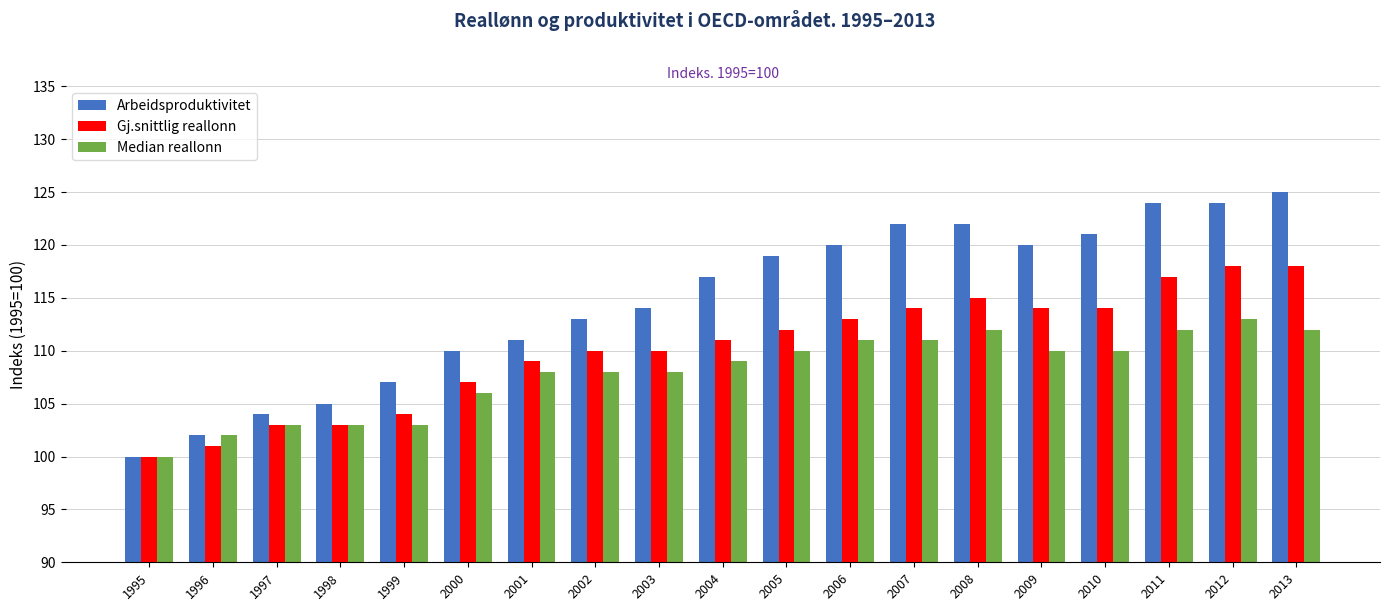

The Median reallonn series shows 109 at 2004. True or false?

True